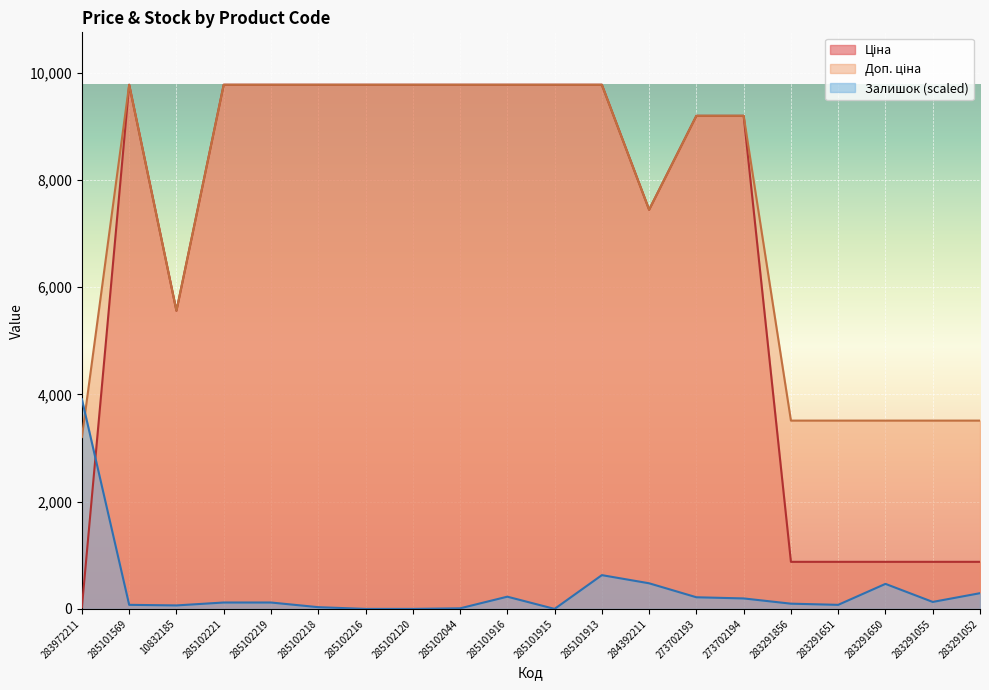

Between 285102221 and 273702194, which series saw the biggest shift?

Ціна